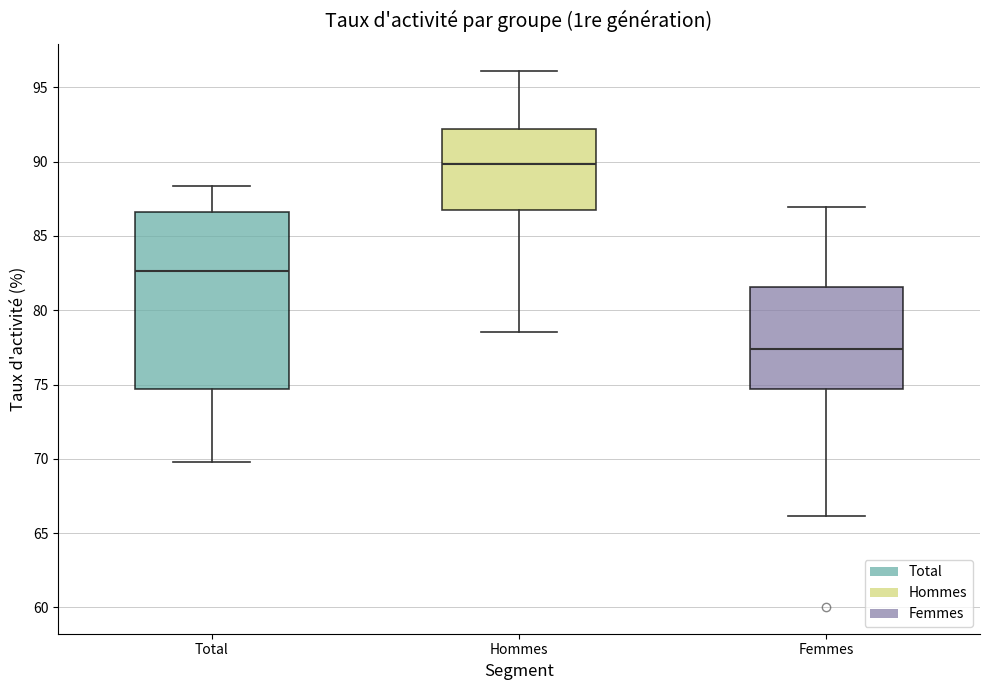

Where does the upper whisker of the box for Total end on the y-axis? The values are not printed on the chart, so give them approximately, as read against the axis.

88.5